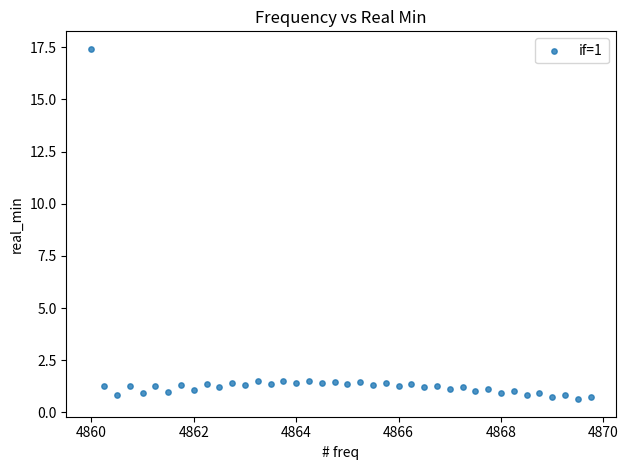

What is the range of X values (max minus min)?

9.8